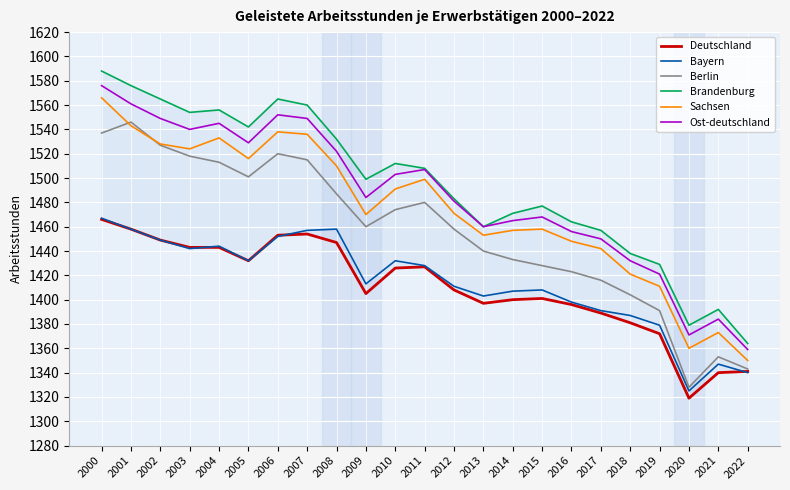

What are all the series names shown in the legend?

Deutschland, Bayern, Berlin, Brandenburg, Sachsen, Ost-deutschland